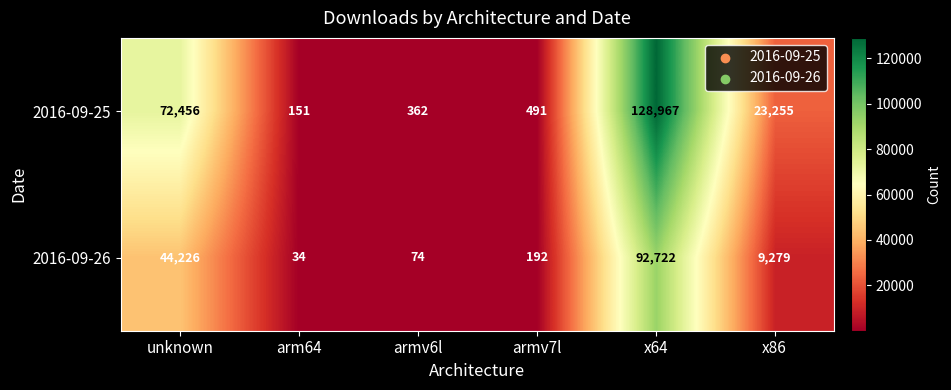

At how many categories does at least one series exceed 69089?

2